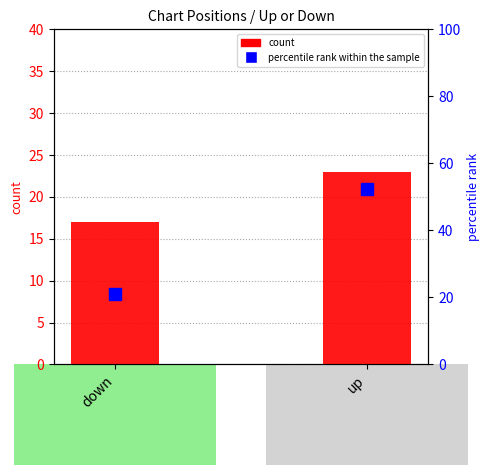

Reading left to right, list all the values displayed in this chart.

count: down=17.0	up=23.0
percentile rank within the sample: down=20.9	up=52.4